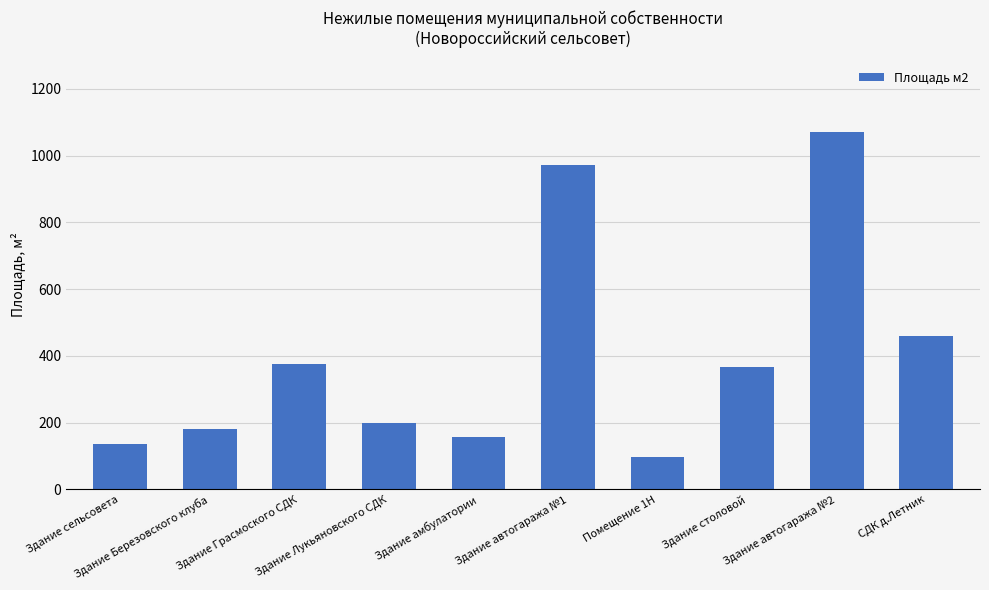

What is the difference between the values at Здание сельсовета and Здание Грасмоского СДК?

241.1